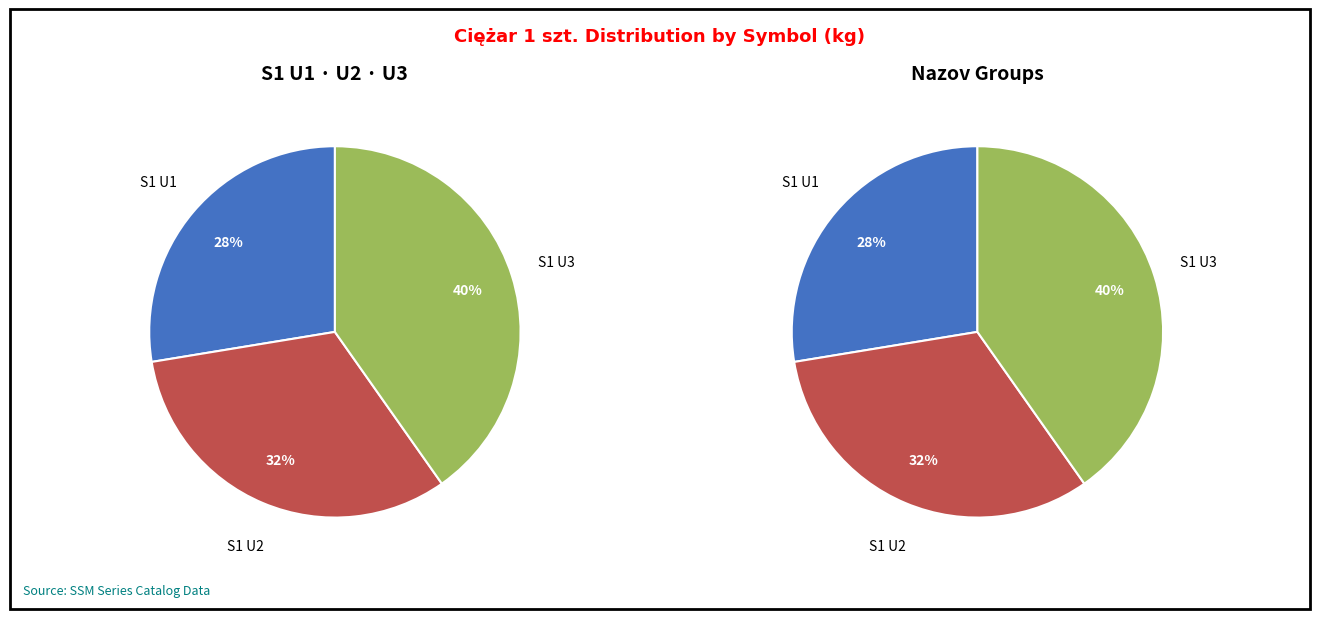

How many segments does this pie chart have?

3